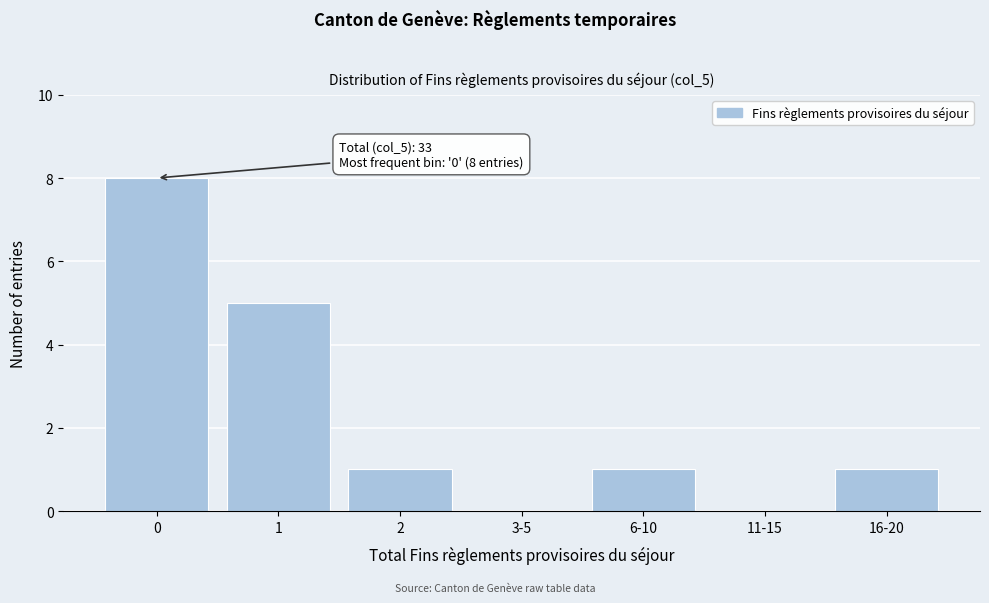

Reading left to right, transcribe all the data shown in this chart.

0=8	1=5	2=1	3-5=0	6-10=1	11-15=0	16-20=1